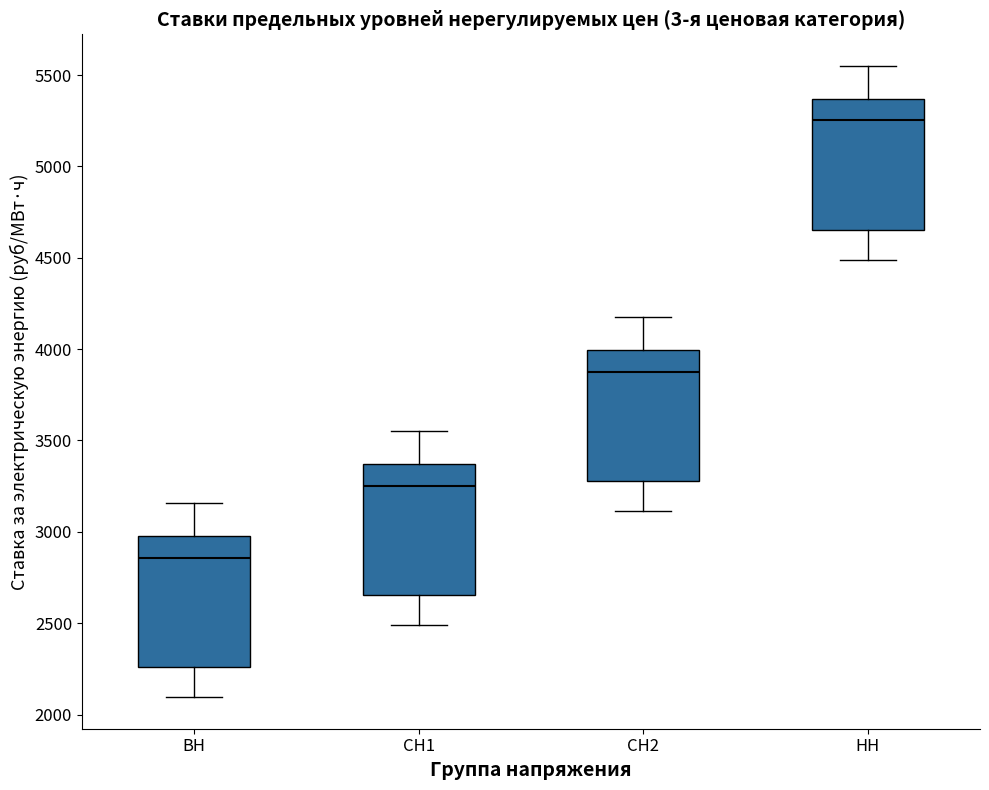

Reading left to right, transcribe this box plot: for each box, give where its median line is, the range the box spans, and where its two whiskers end, as read against the y-axis. The values are not printed on the chart, so give them approximately, as read against the axis.

ВН: median 2850, box 2250 to 3000, whiskers 2100 to 3150
СН1: median 3250, box 2650 to 3350, whiskers 2500 to 3550
СН2: median 3900, box 3300 to 4000, whiskers 3100 to 4150
НН: median 5250, box 4650 to 5350, whiskers 4500 to 5550